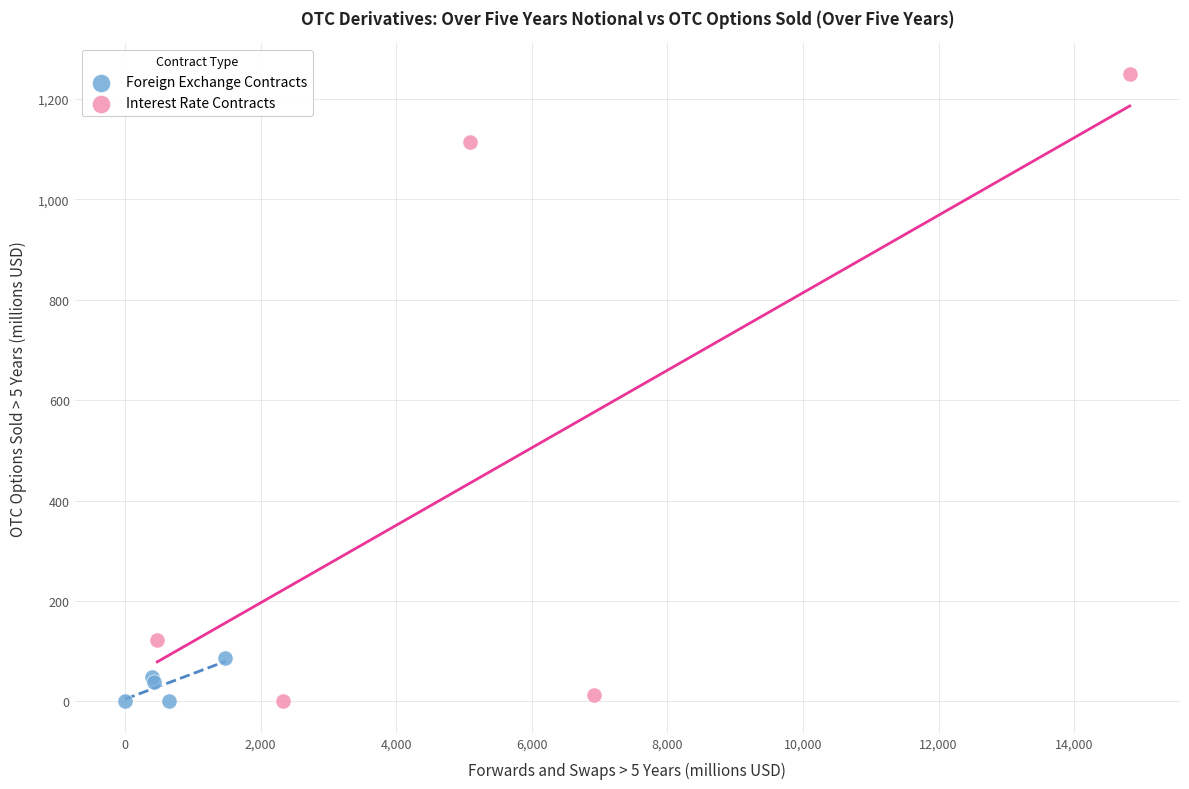

Which series reaches the maximum Y coordinate?

Interest Rate Contracts